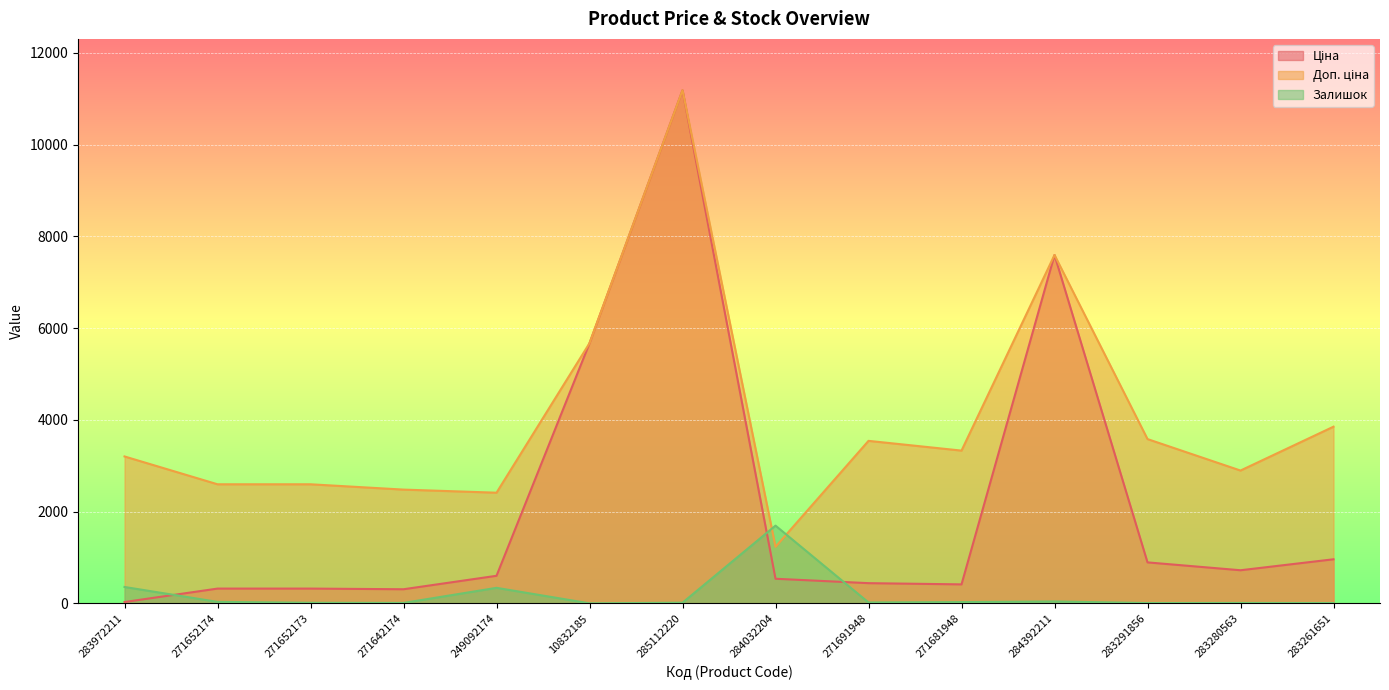

At how many categories does at least one series exceed 9684?

1